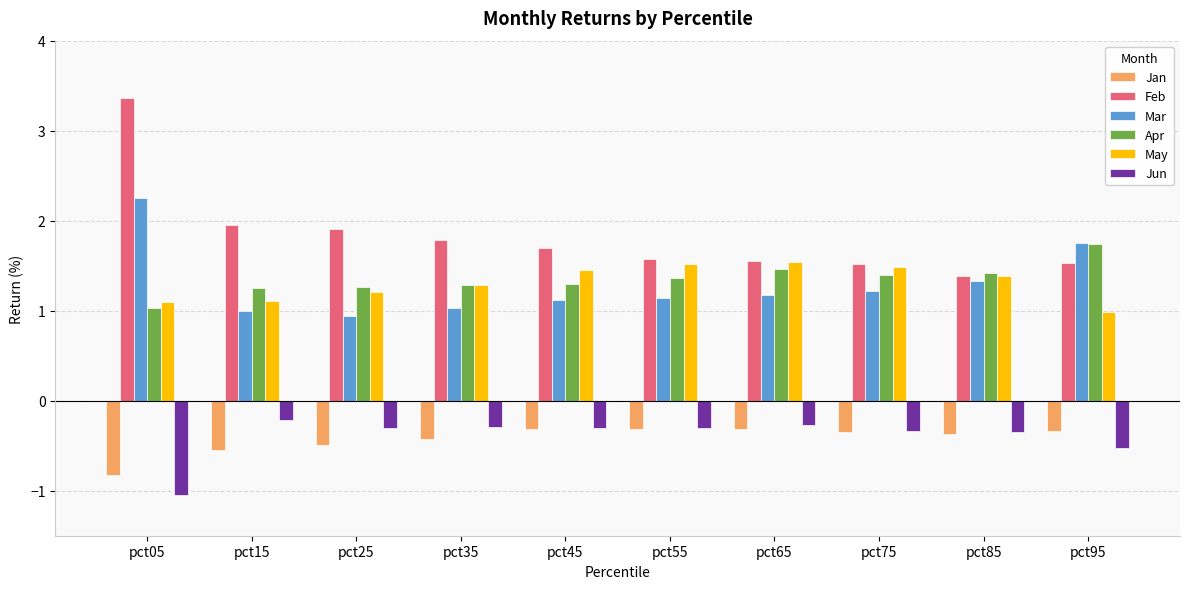

What is the sum of all Feb values?

18.3